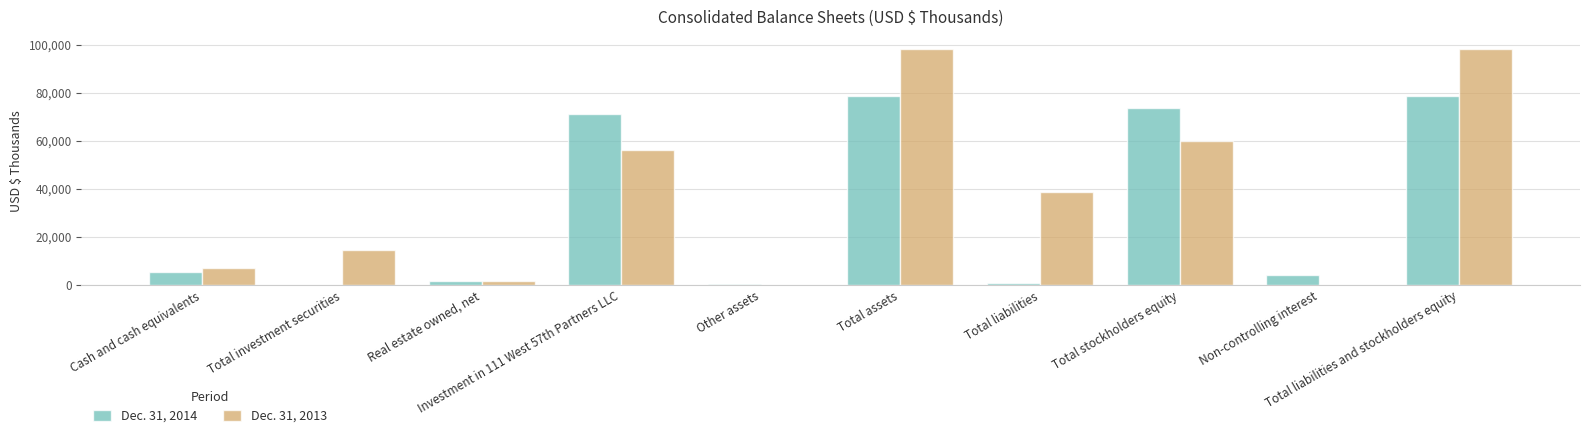

Which series has the largest total across all categories?

Dec. 31, 2013